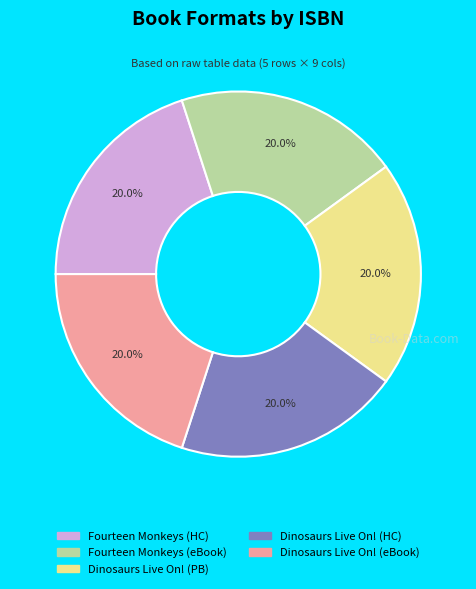

Is there a majority slice in this chart?

No